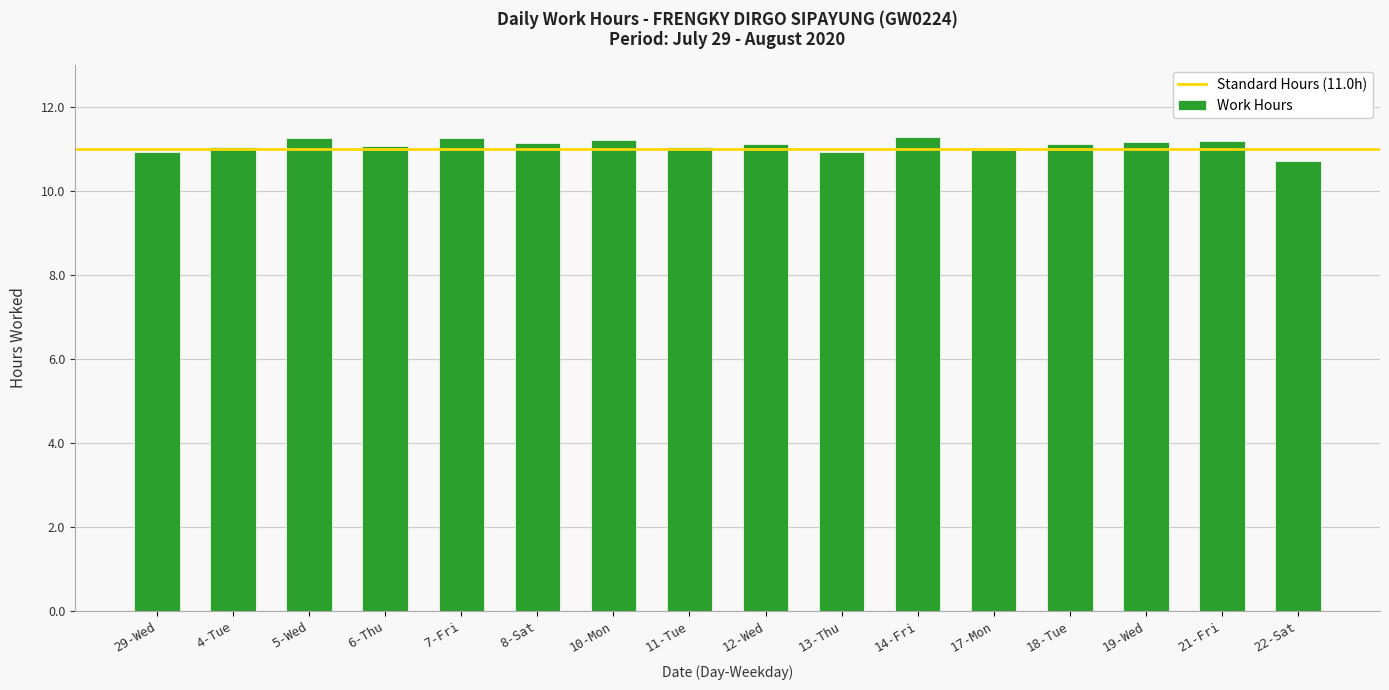

What is the difference between the maximum and minimum values?

0.6